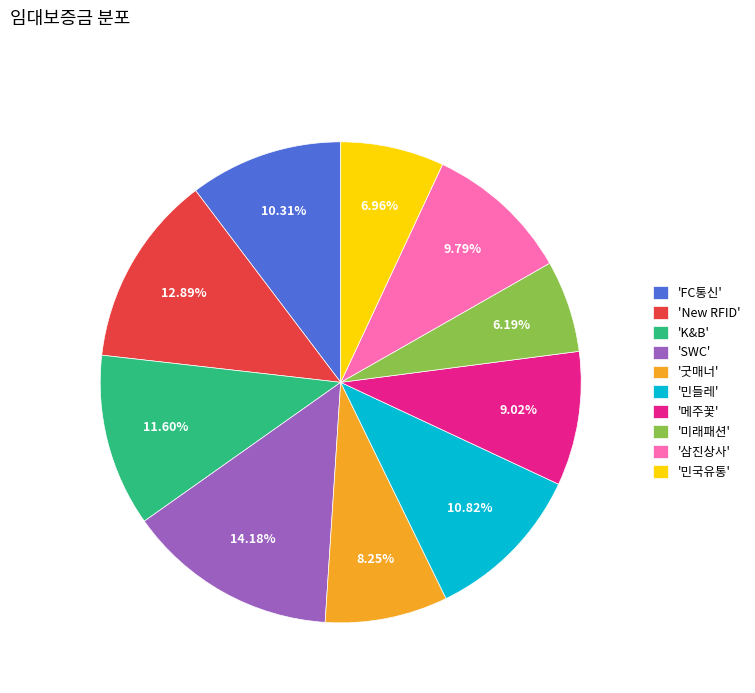

Count the number of slices in the pie.

10